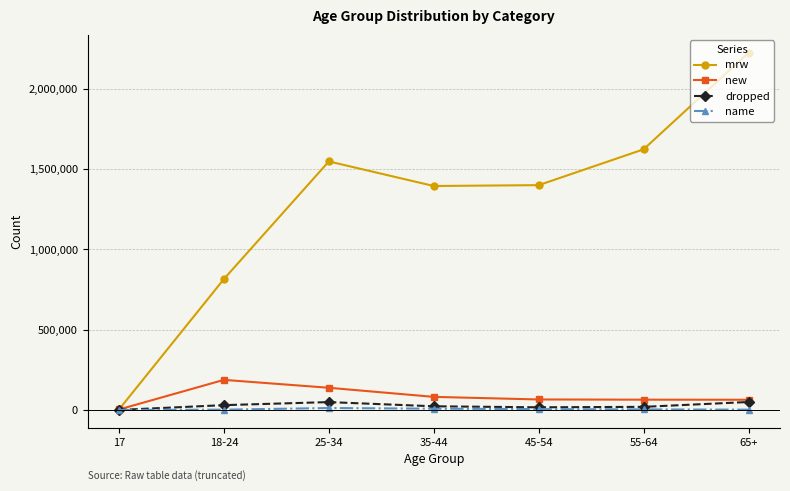

In mrw, how many points are higher than both neighbors (excluding endpoints)?

1